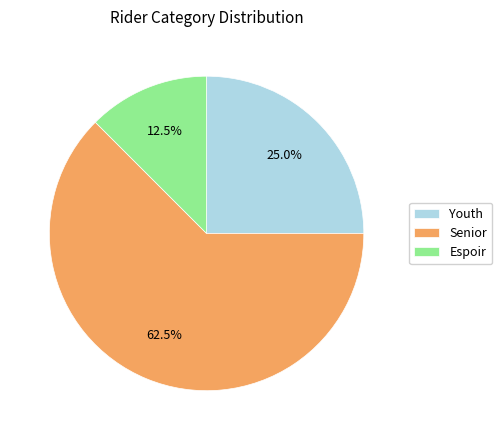

To the nearest percent, what is the average slice percentage?

33%